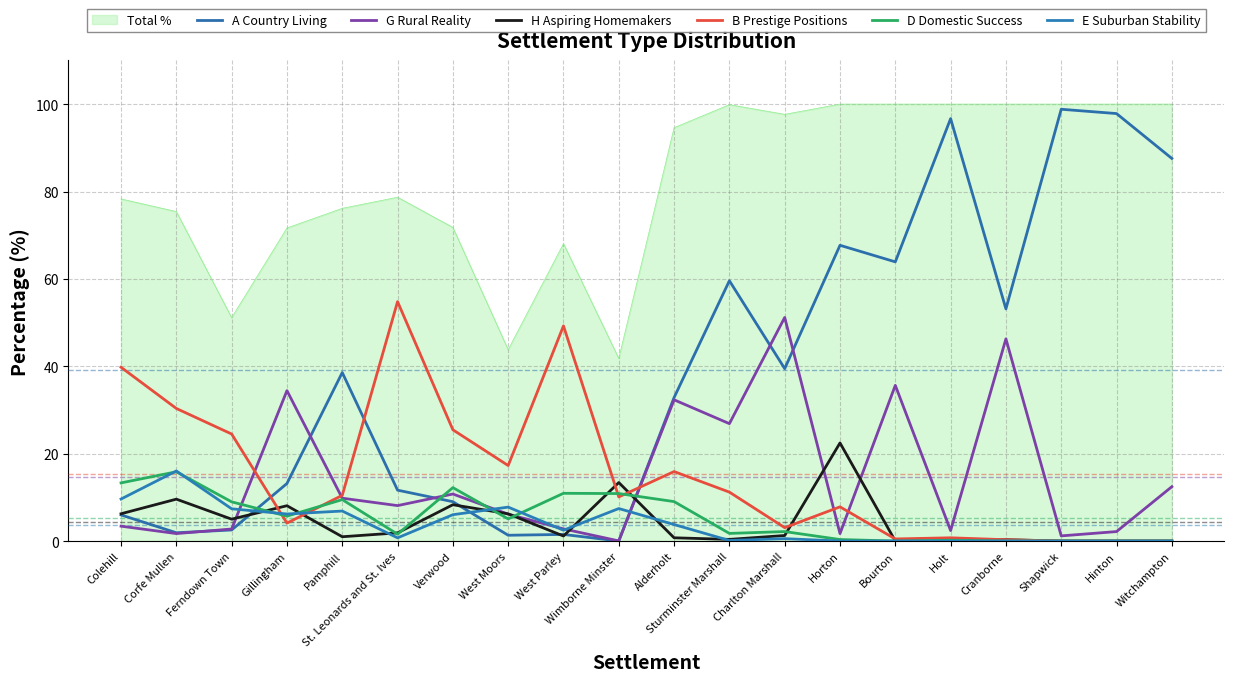

What is the value of the A Country Living point at the 2nd from the left?

1.9